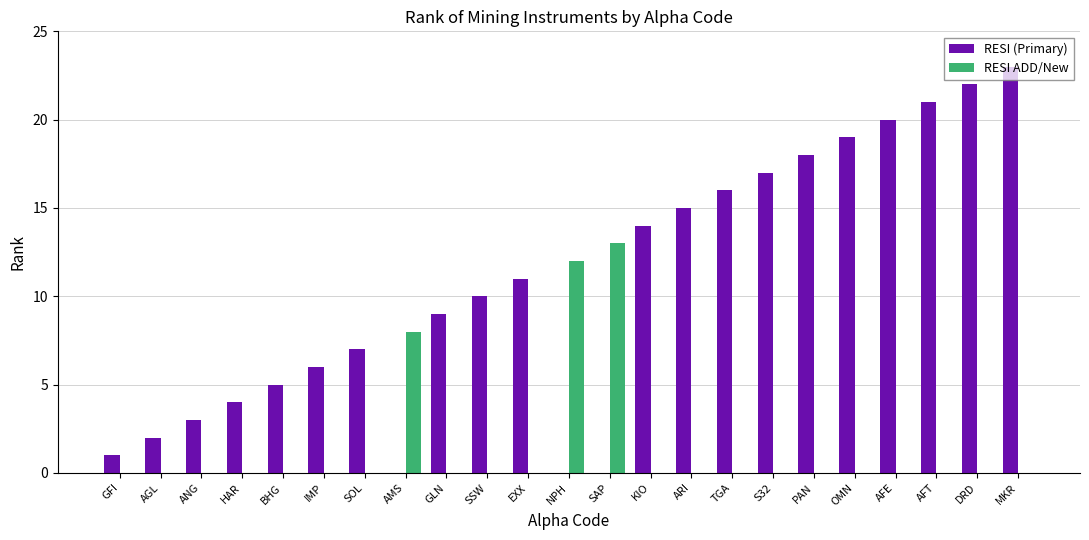

What is the sum of all RESI (Primary) values?

243